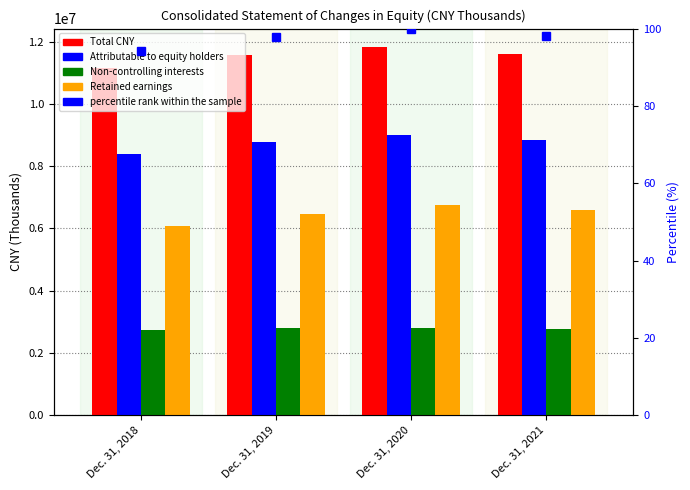

At Dec. 31, 2021, list the series in order from smallest to largest.

percentile rank within the sample, Non-controlling interests, Retained earnings, Attributable to equity holders, Total CNY